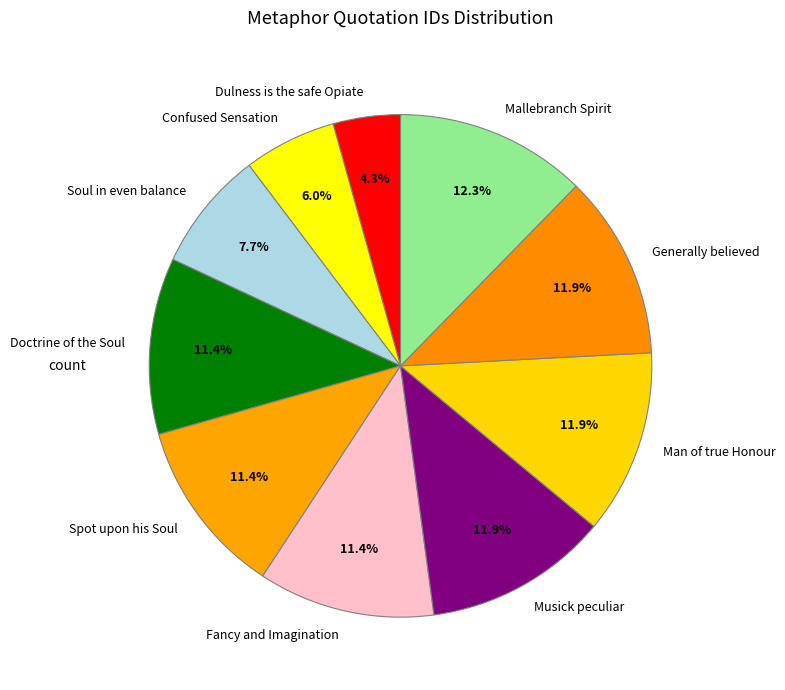

Approximately how many times larger is the value at Mallebranch Spirit compared to Musick peculiar?

1.0